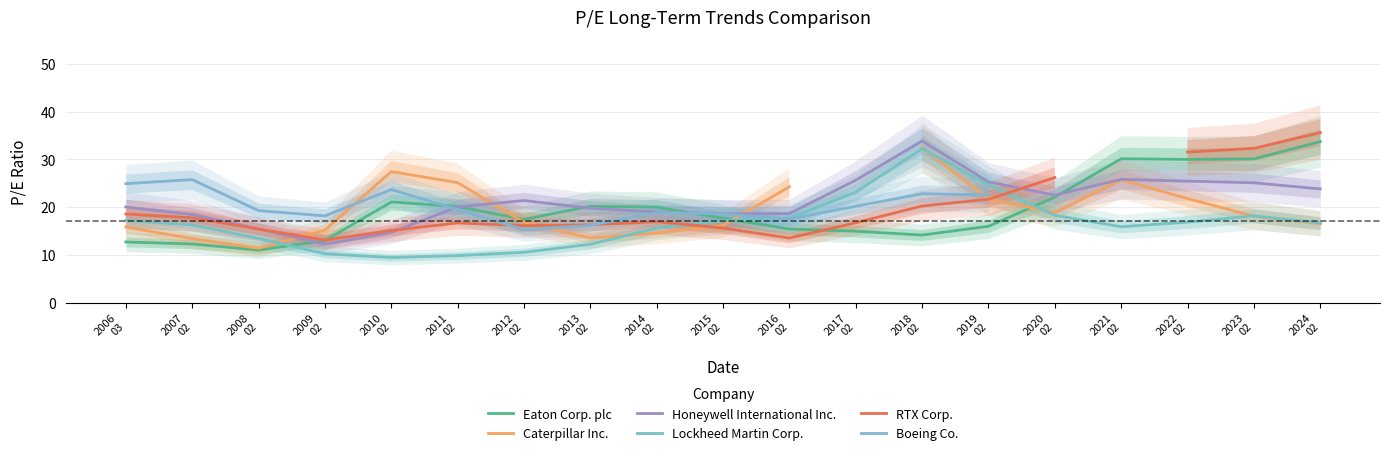

What position from the right is 2012
02?

13